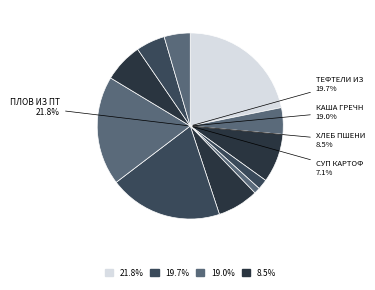

Approximately how many times larger is the value at Хлеб пшеничный (завтрак) compared to Свекла отварная?

4.8